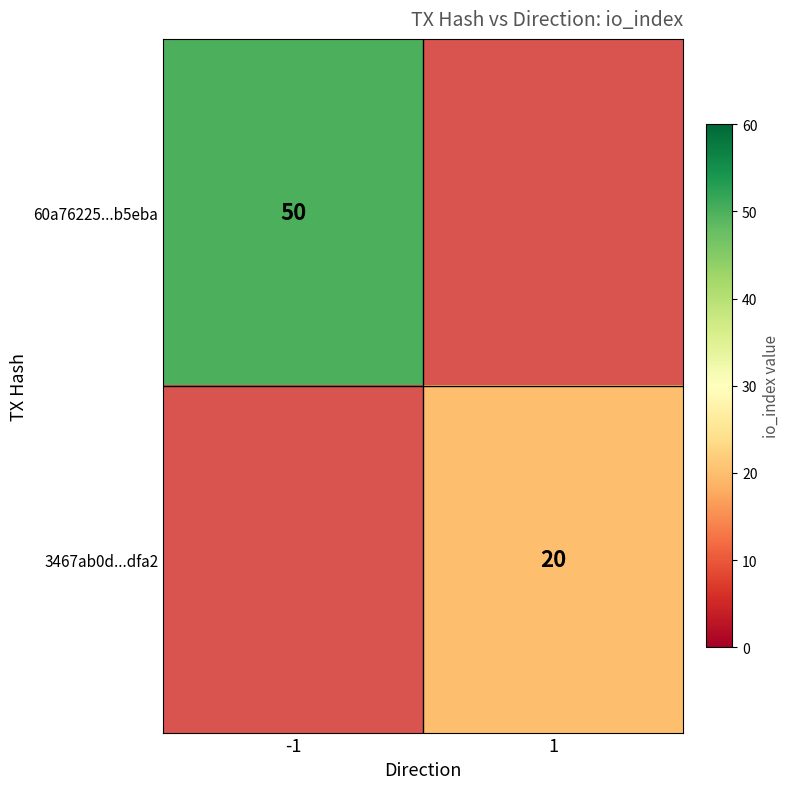

Is the value of 3467ab0d...dfa2 at 1 greater than the value of 60a76225...b5eba at -1?

No